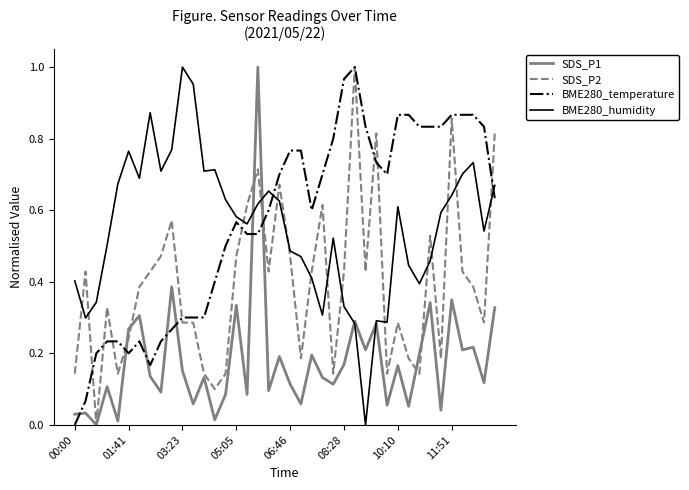

True or false: BME280_humidity and SDS_P2 cross at least once.

True